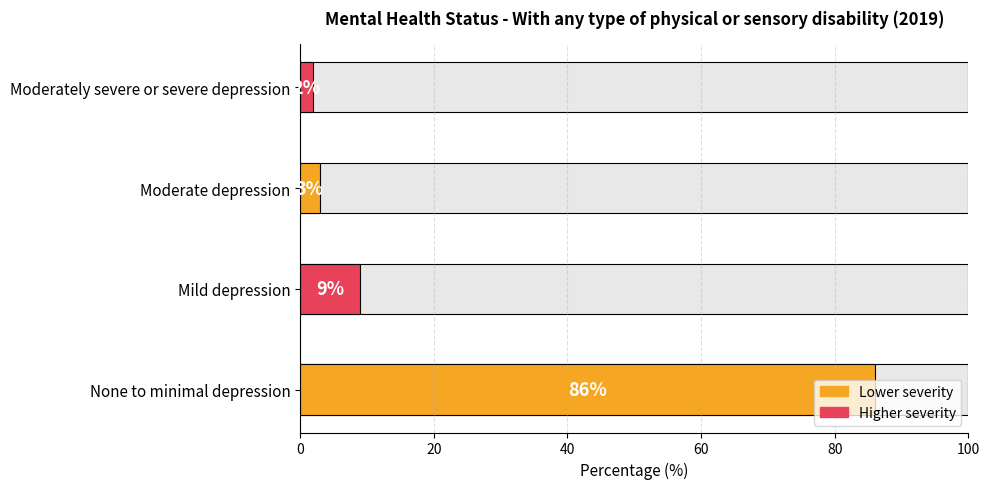

How many data points does each series have?

4